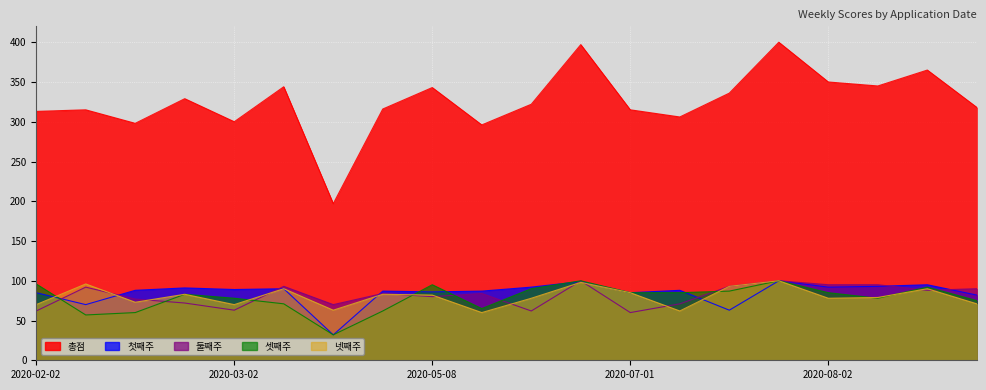

Reading left to right, transcribe all the data shown in this chart.

첫째주: 85	70	88	91	89	90	32	87	86	87	92	99	85	88	63	100	92	93	95	82
둘째주: 62	92	77	72	63	93	70	84	80	84	62	100	60	71	93	100	95	95	88	90
셋째주: 96	57	60	83	78	71	32	62	95	65	90	100	85	85	87	100	85	78	92	75
넷째주: 70	96	73	83	70	90	63	83	82	60	78	98	85	62	93	100	78	79	90	71
총점: 313	315	298	329	300	344	197	316	343	296	322	397	315	306	336	400	350	345	365	318